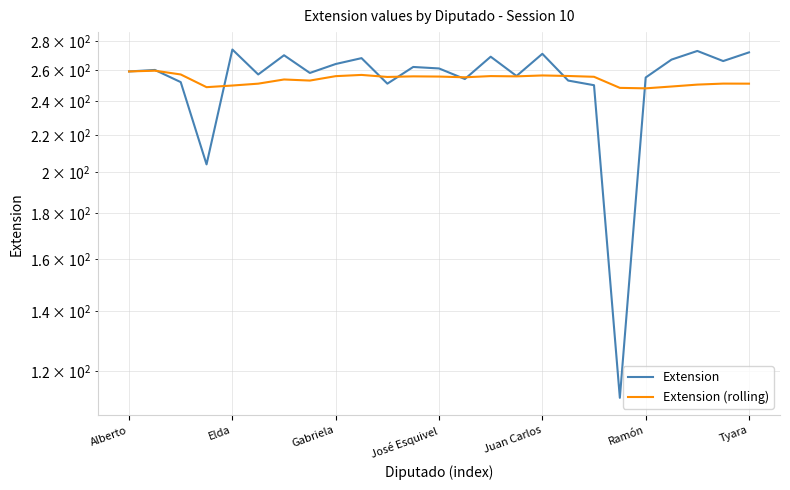

What is the spread (max minus min) of values at 17?

3.0